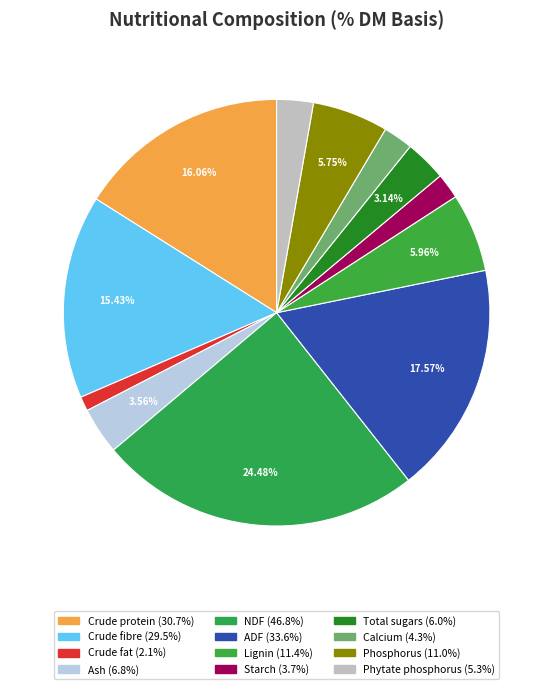

How many segments does this pie chart have?

12